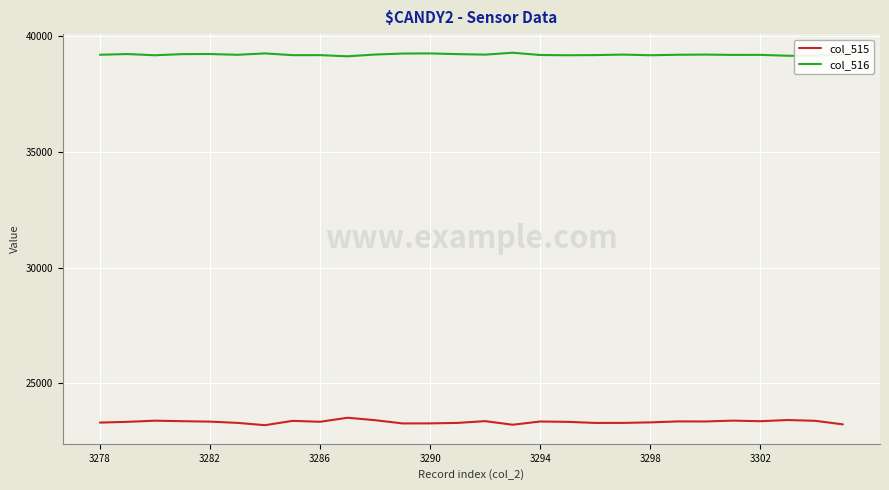

What is the difference between the maximum and second lowest values in the col_516 series?

135